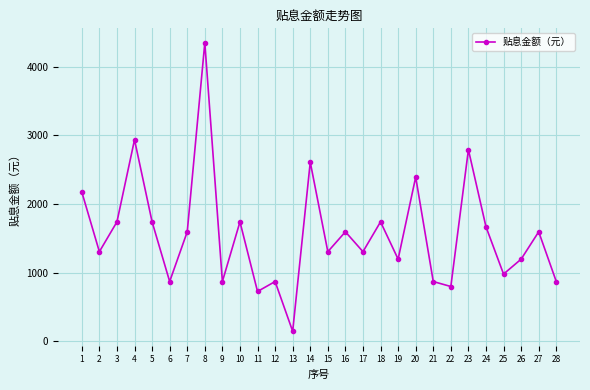

What is the sum of the values at 10 and 16?

3335.0